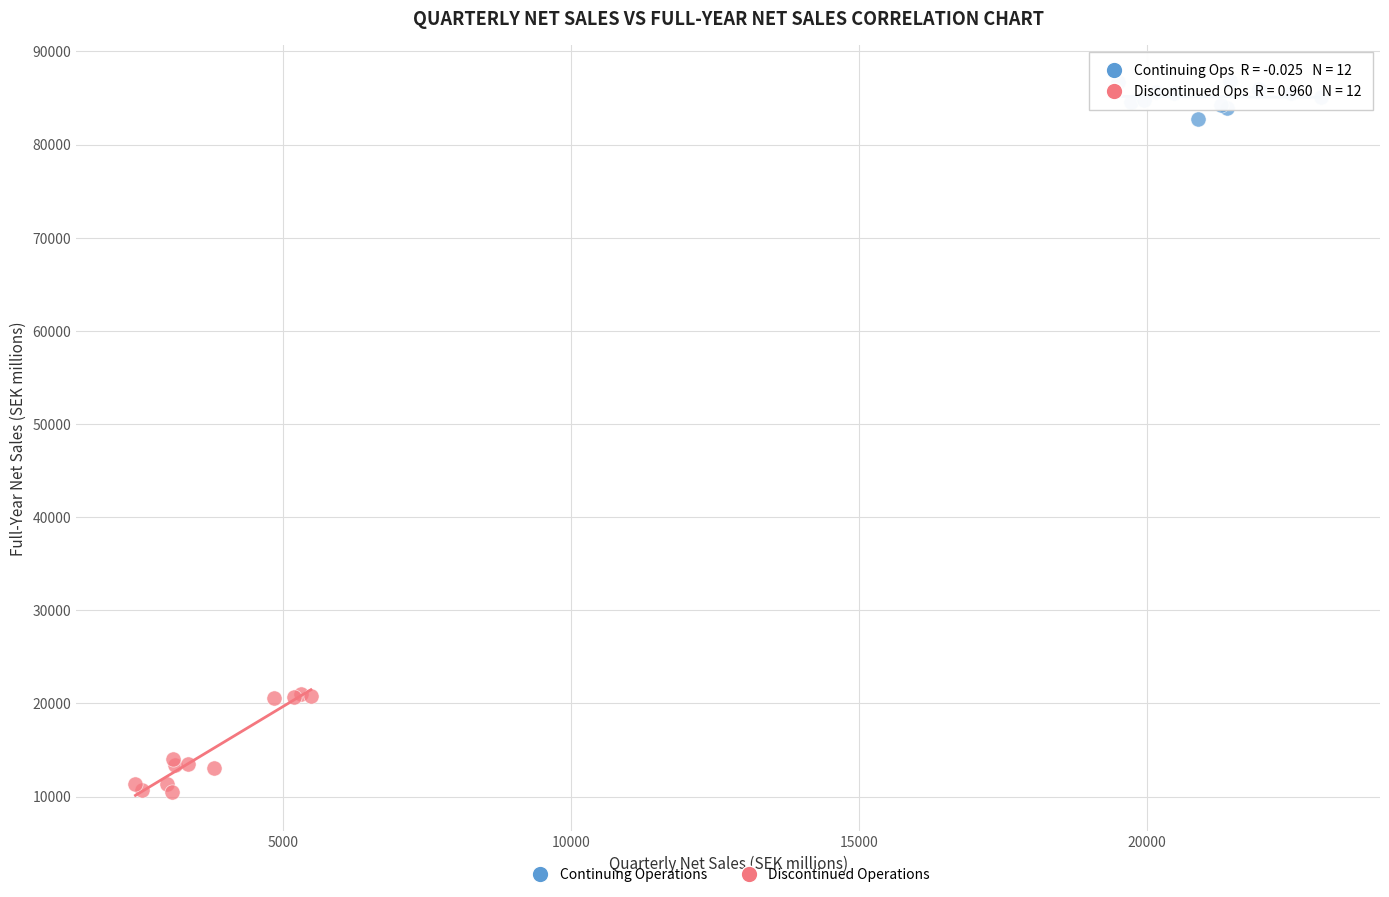

What are all the series names shown in the legend?

Continuing Operations, Discontinued Operations